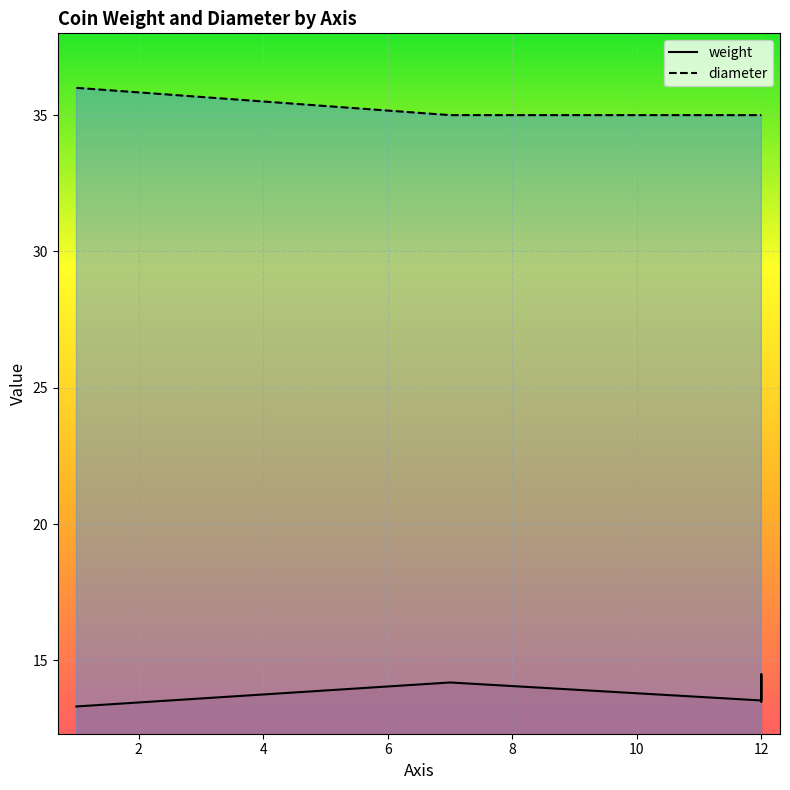

Is it true that diameter equals 11.0 at BZ-2109?

False